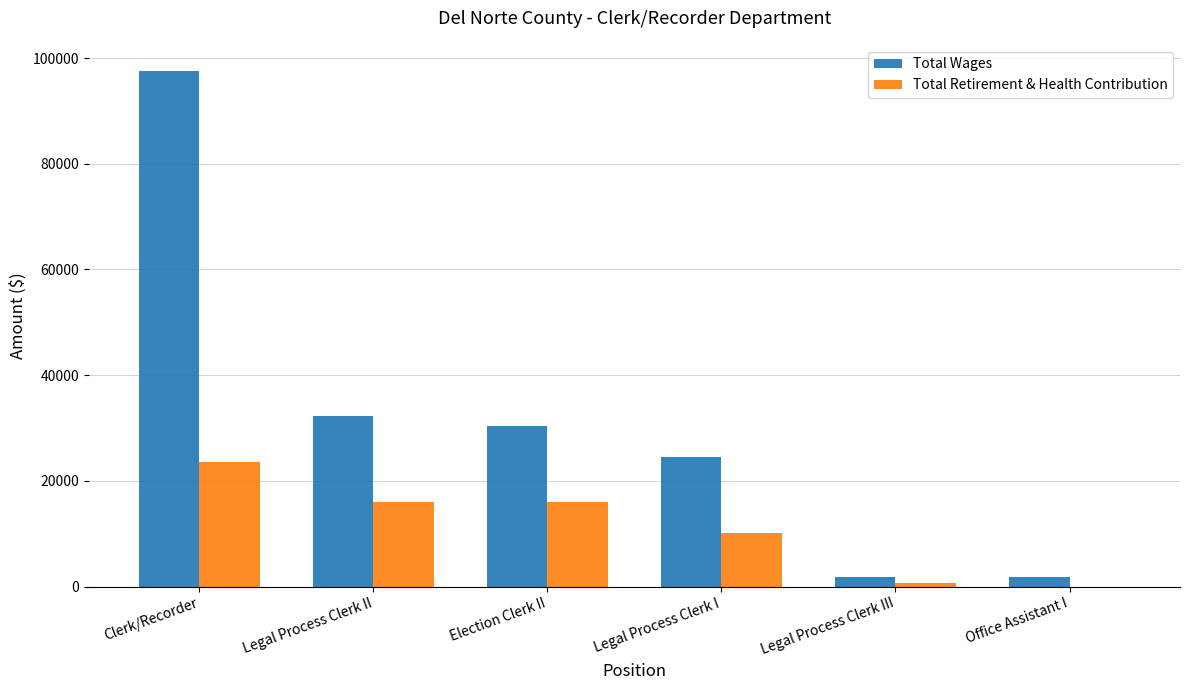

Between Legal Process Clerk I and Legal Process Clerk III, which series saw the biggest shift?

Total Wages